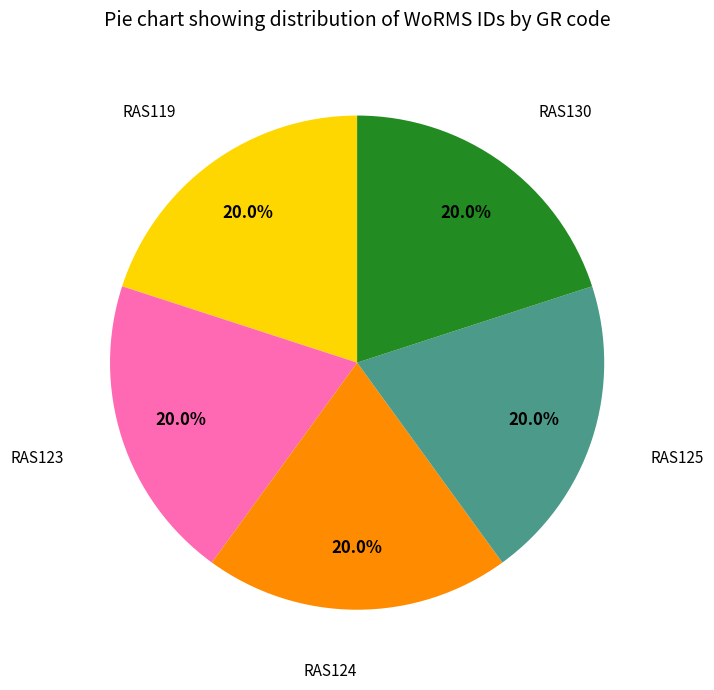

Is there any slice that represents more than half of the pie?

No